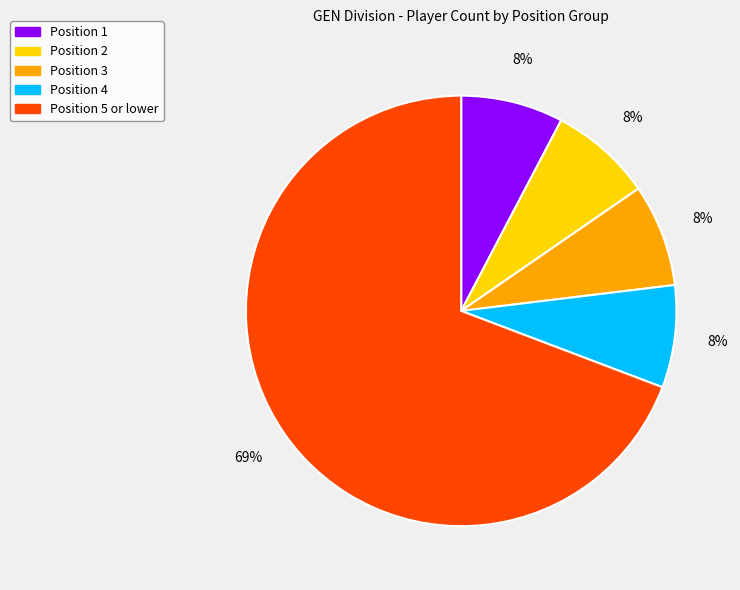

To the nearest percent, what is the average slice percentage?

20%